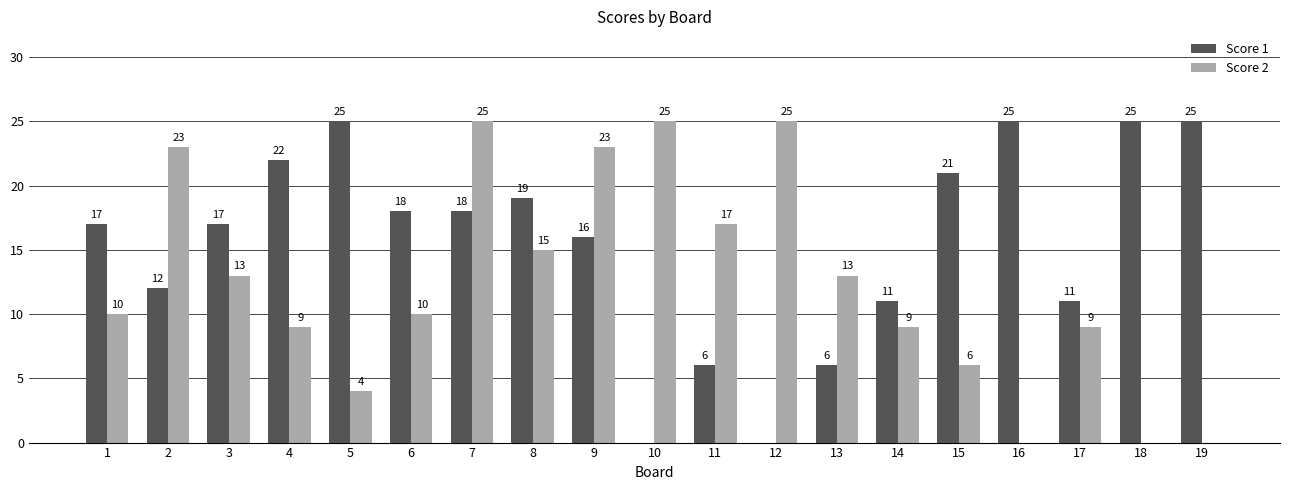

The value of Score 1 at 6 is 18. True or false?

True